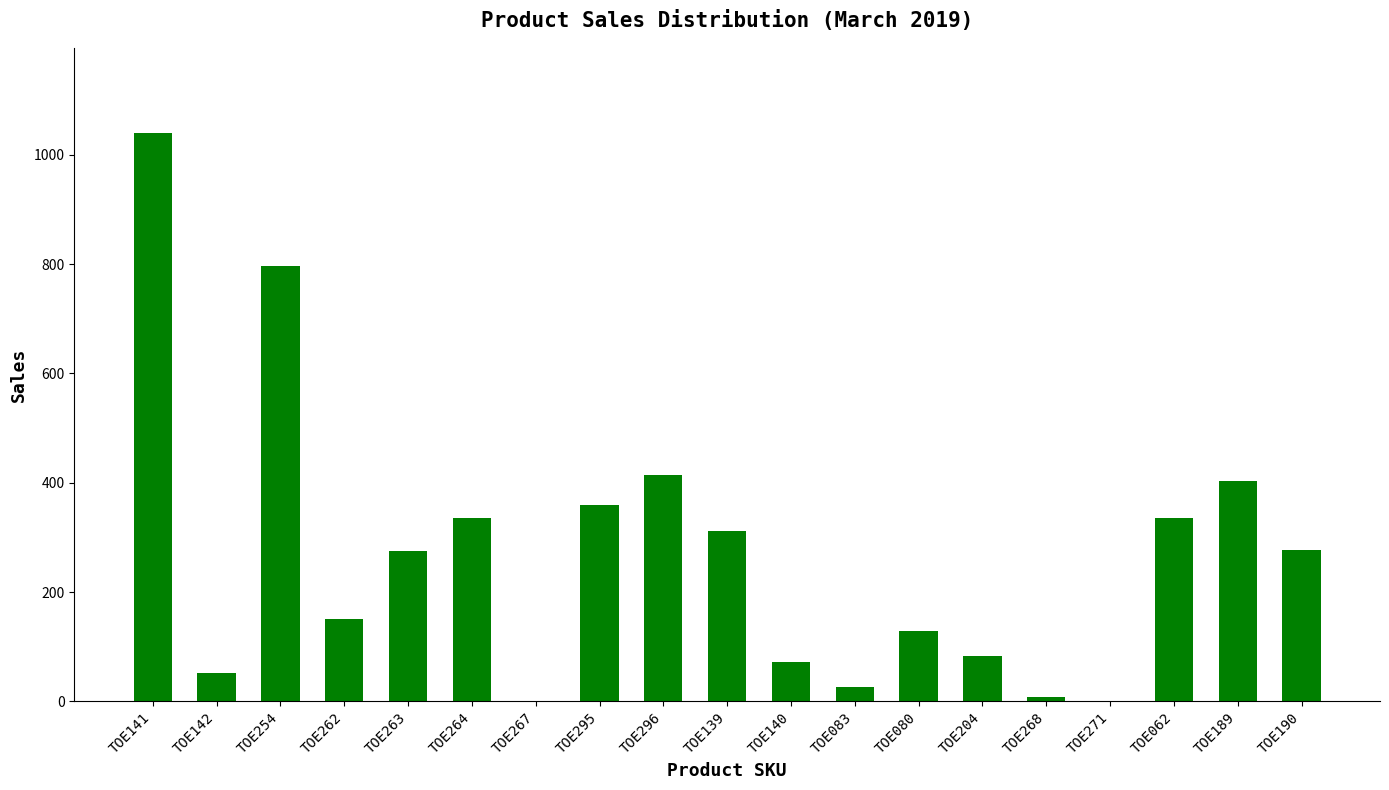

The value at TOE295 is 565. True or false?

False